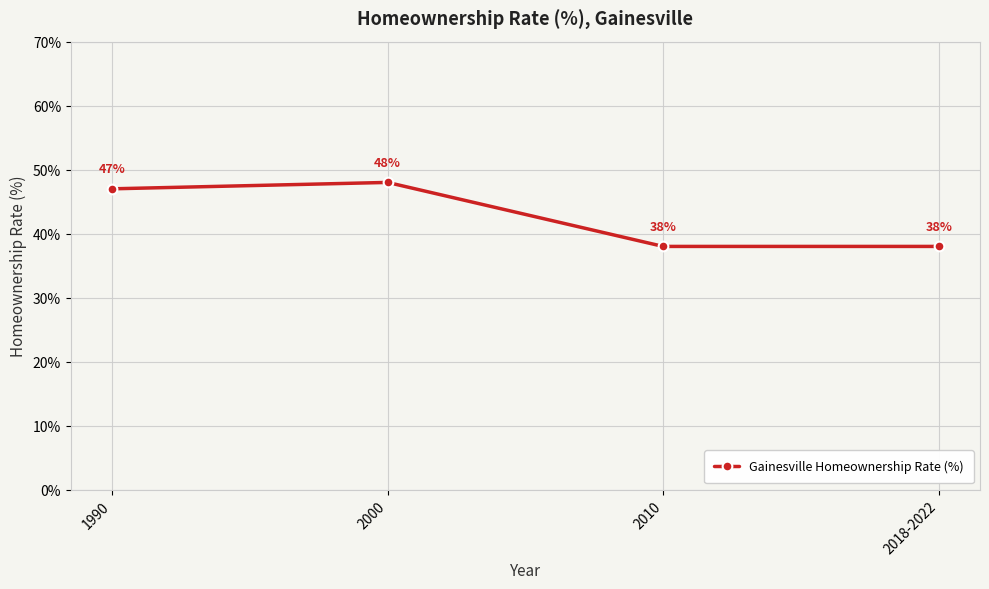

What is the label of the 4th point from the left?

2018-2022